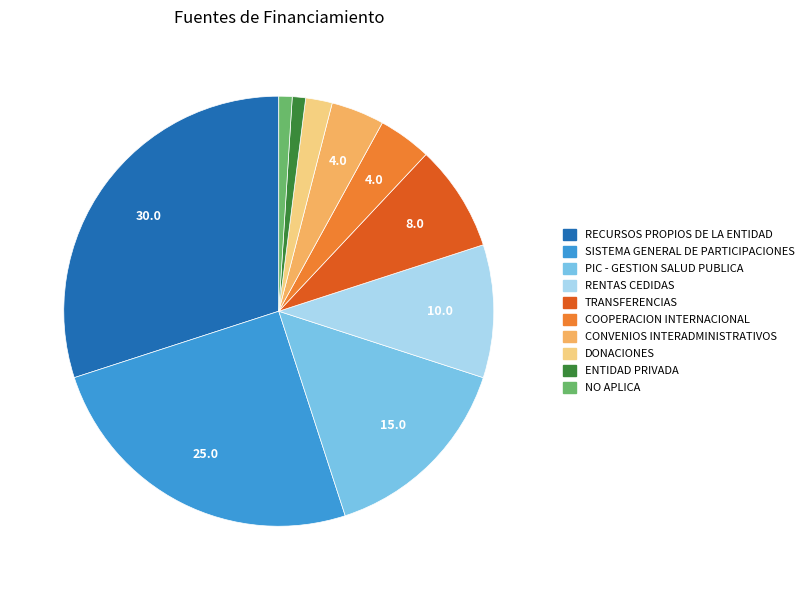

Count the number of slices in the pie.

10